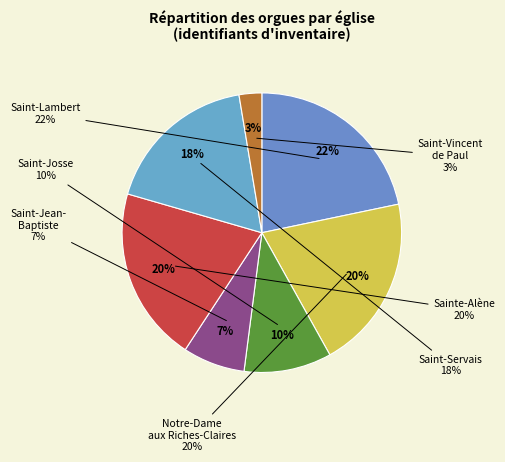

To the nearest percent, what is the difference between the largest and smallest slice percentages?

19%